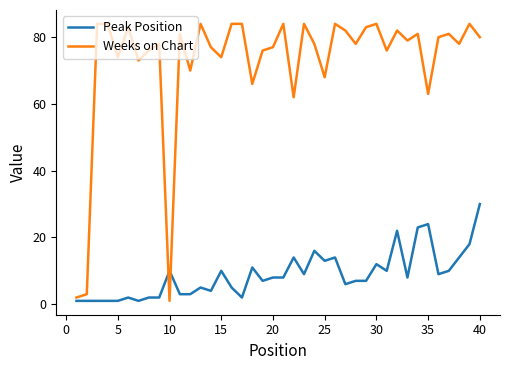

After their last crossing, which series has the higher values: Weeks on Chart or Peak Position?

Weeks on Chart